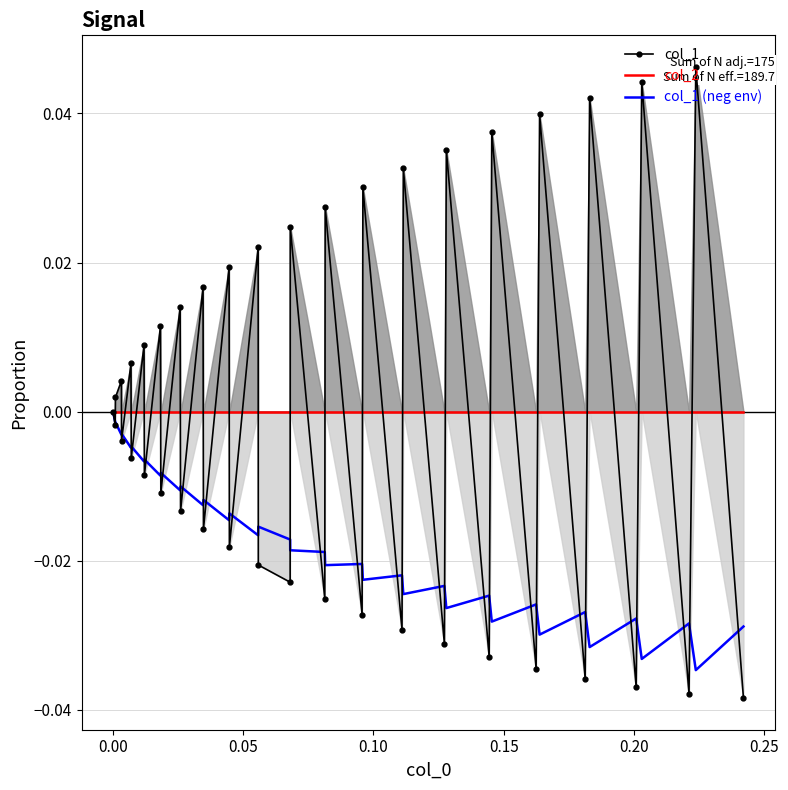

True or false: col_2 has more than 0 points higher than both neighbors.

False